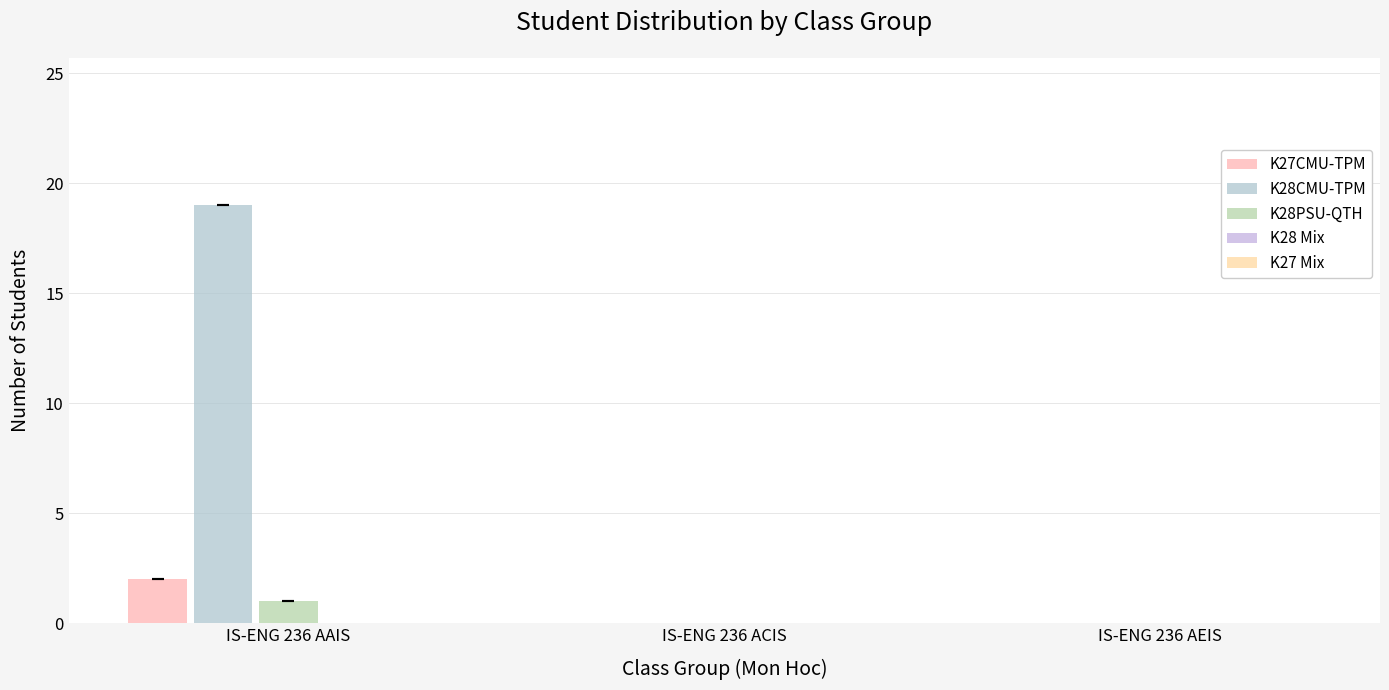

How many groups of bars are there?

3